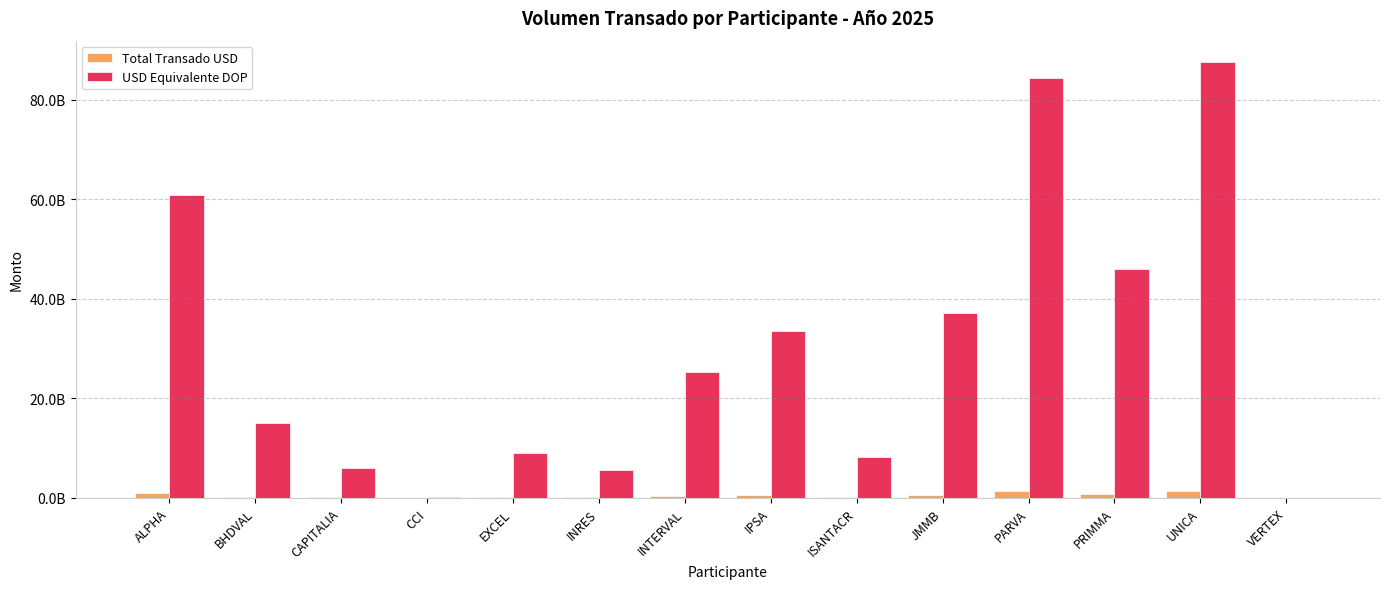

What are all the series names shown in the legend?

Total Transado USD, USD Equivalente DOP